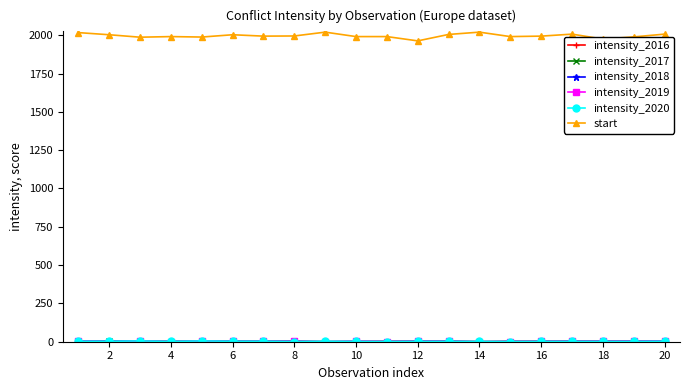

Does the chart have visible grid lines?

No